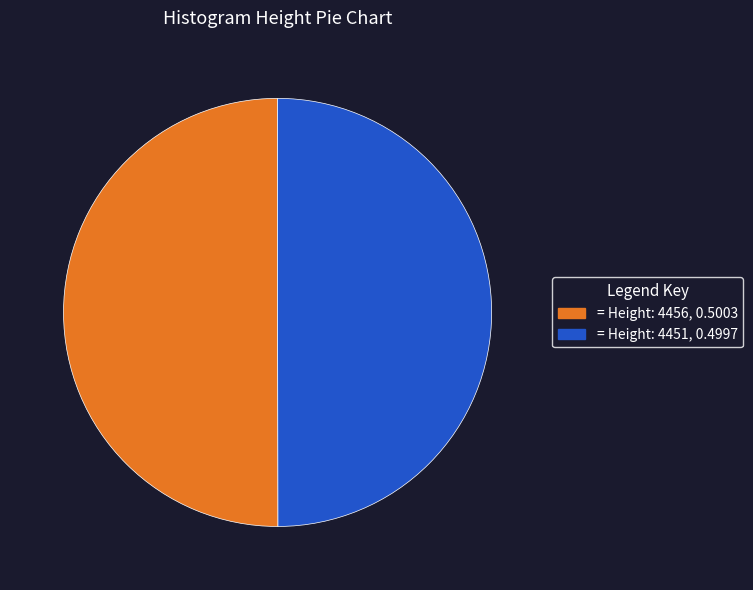

To the nearest percent, what is the average slice percentage?

50%